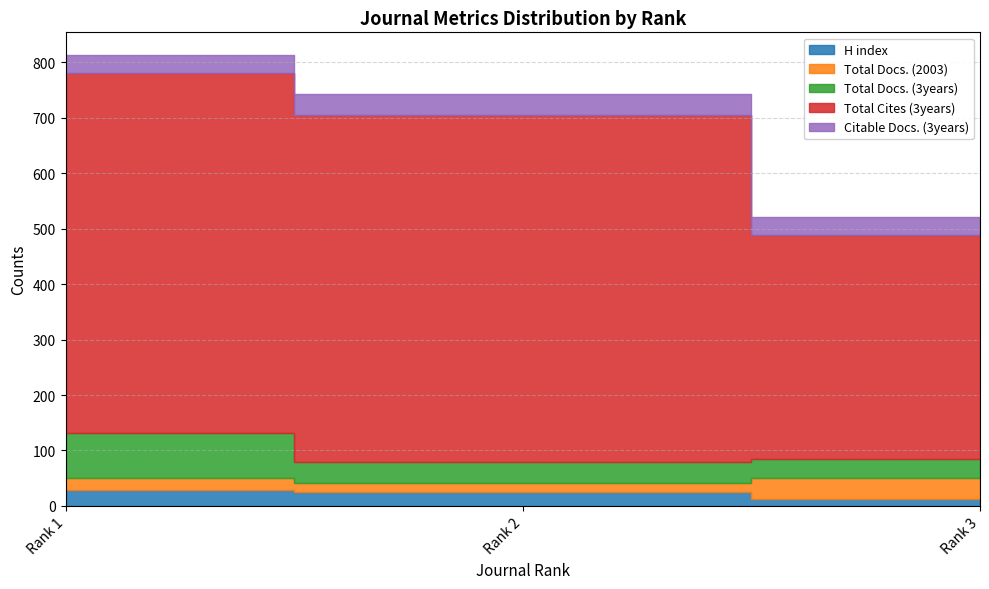

Between Rank 2 and Rank 1, which is larger?

Rank 1